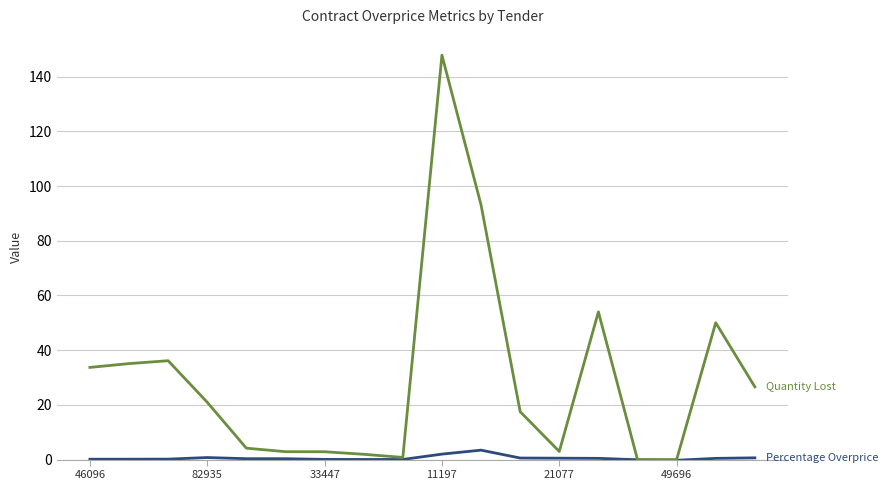

What is the maximum value shown in the chart?

147.8